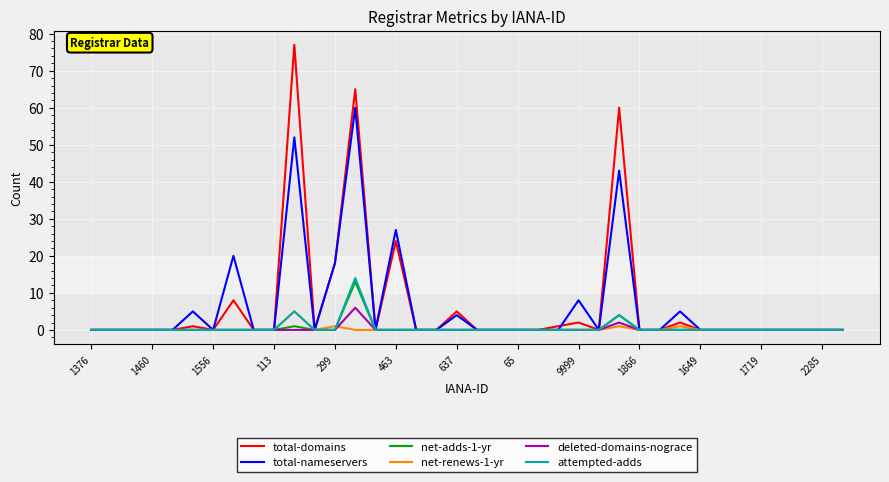

Count the number of data series in this chart.

6